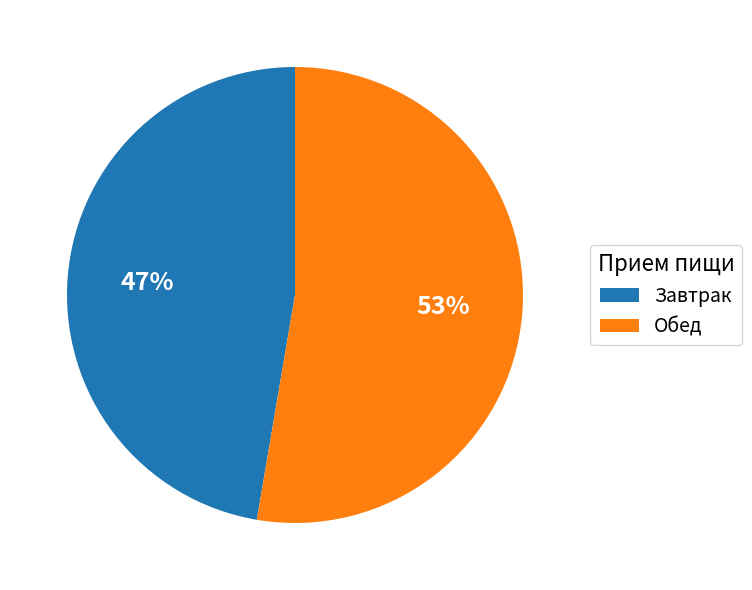

How many segments does this pie chart have?

2